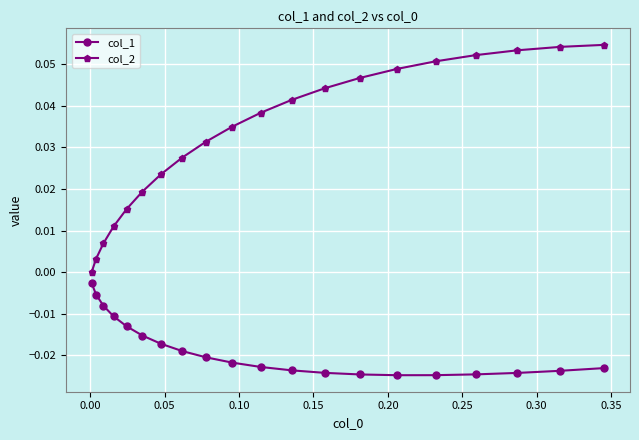

Rank the series by their maximum value, from highest to lowest.

col_2, col_1